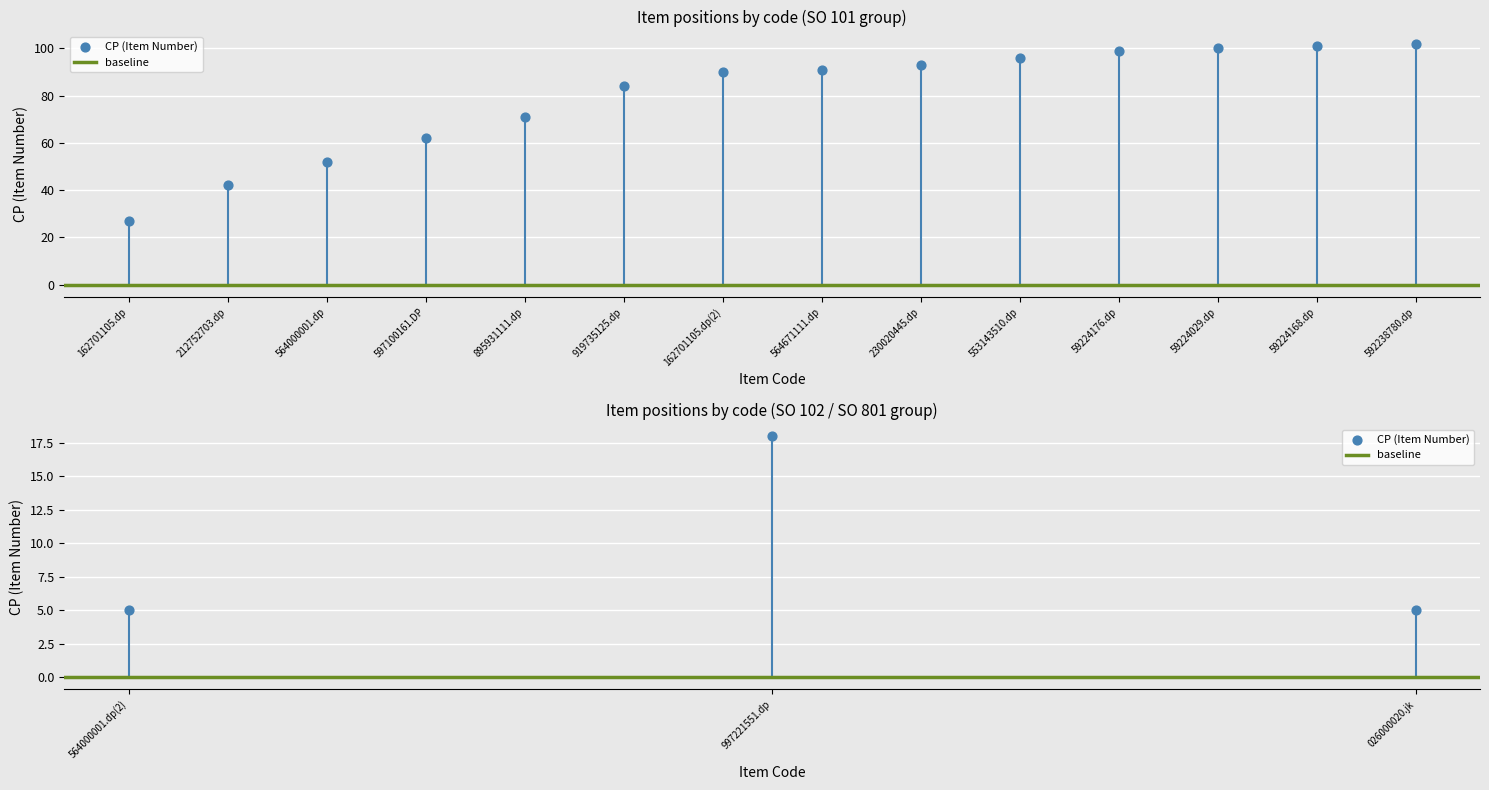

Approximately how many times larger is the value at 59224176.dp compared to 59224029.dp?

1.0